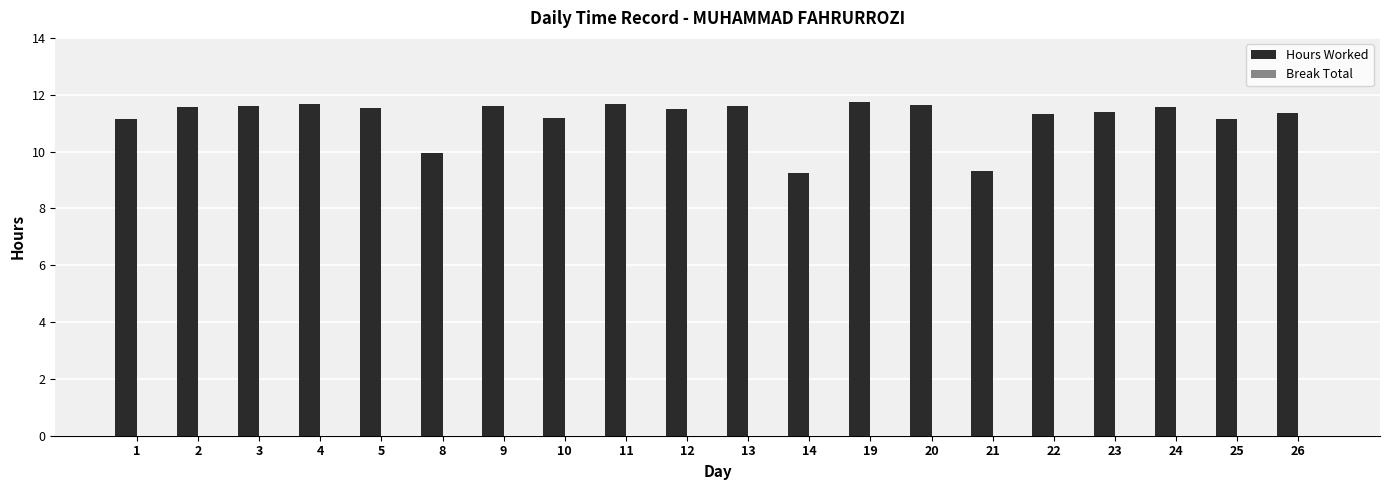

What is the minimum value shown in the chart?

9.3